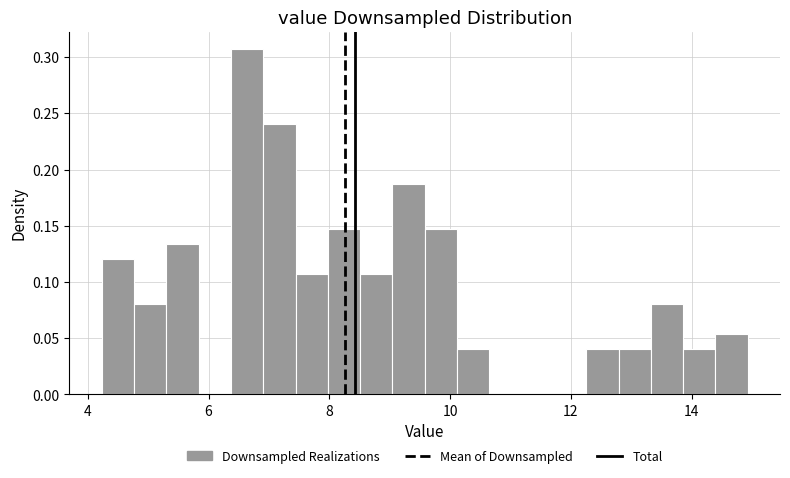

Around what value on the x-axis is the tallest bar? Give the approximate position of its centre, as read against the axis.

6.6